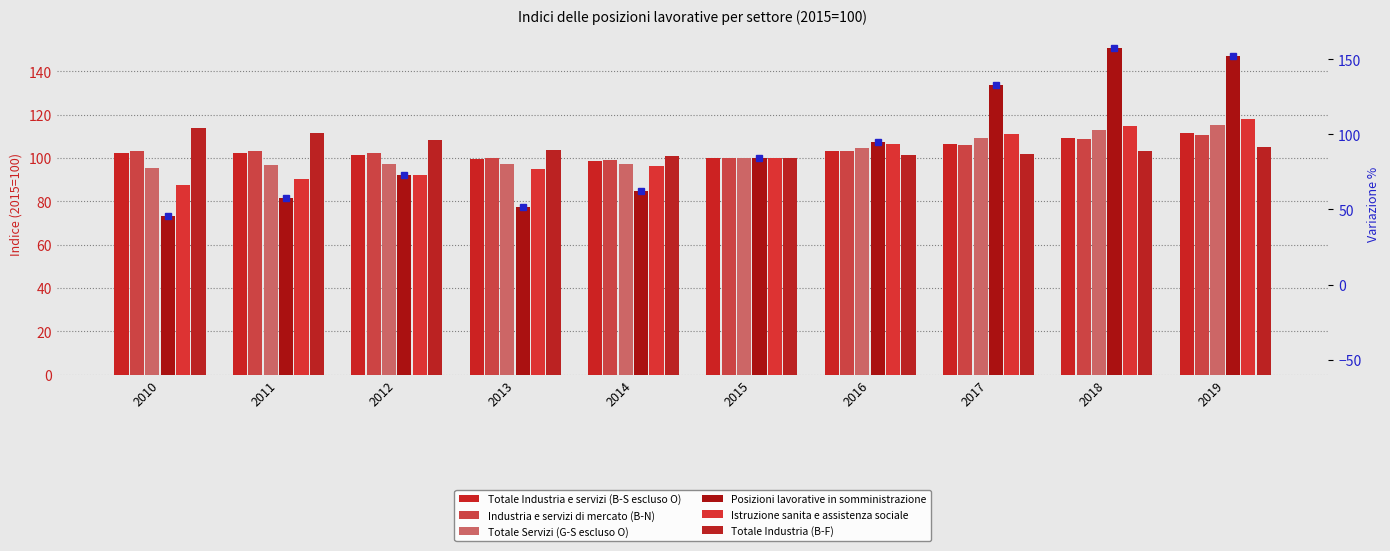

At which label does Totale Servizi (G-S escluso O) first exceed 100?

2016